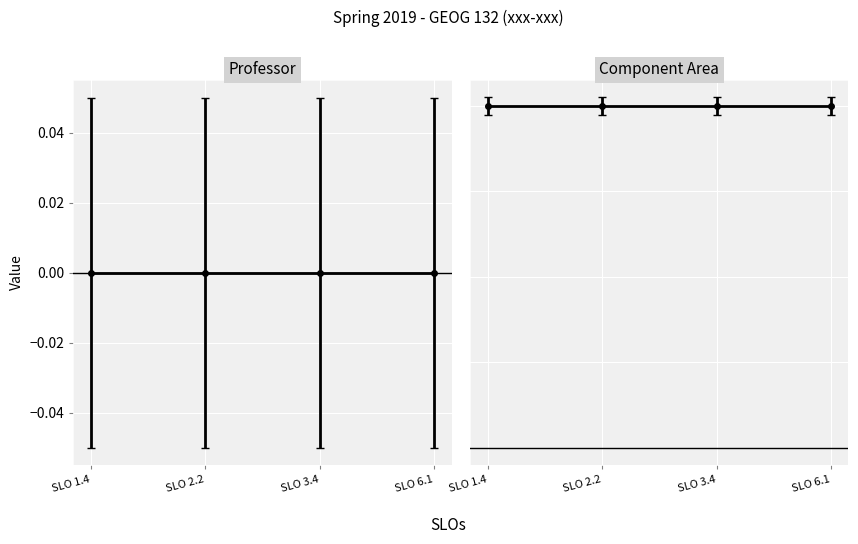

Rank the series by their maximum value, from lowest to highest.

Professor, Component Area